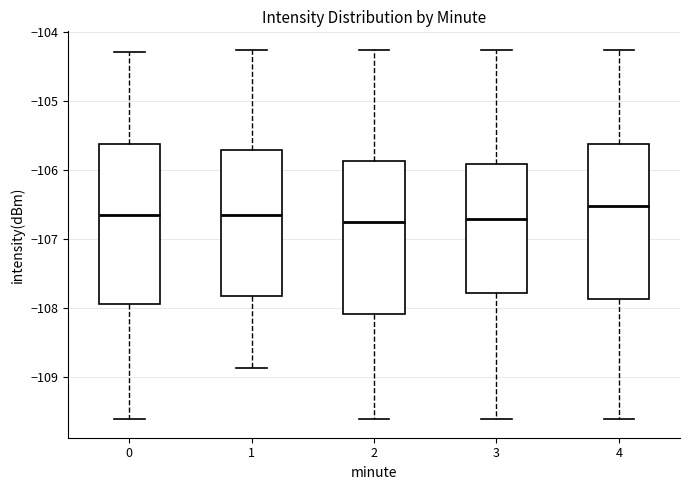

Where does the lower whisker of the box at x = 2 end on the y-axis? The values are not printed on the chart, so give them approximately, as read against the axis.

-109.6